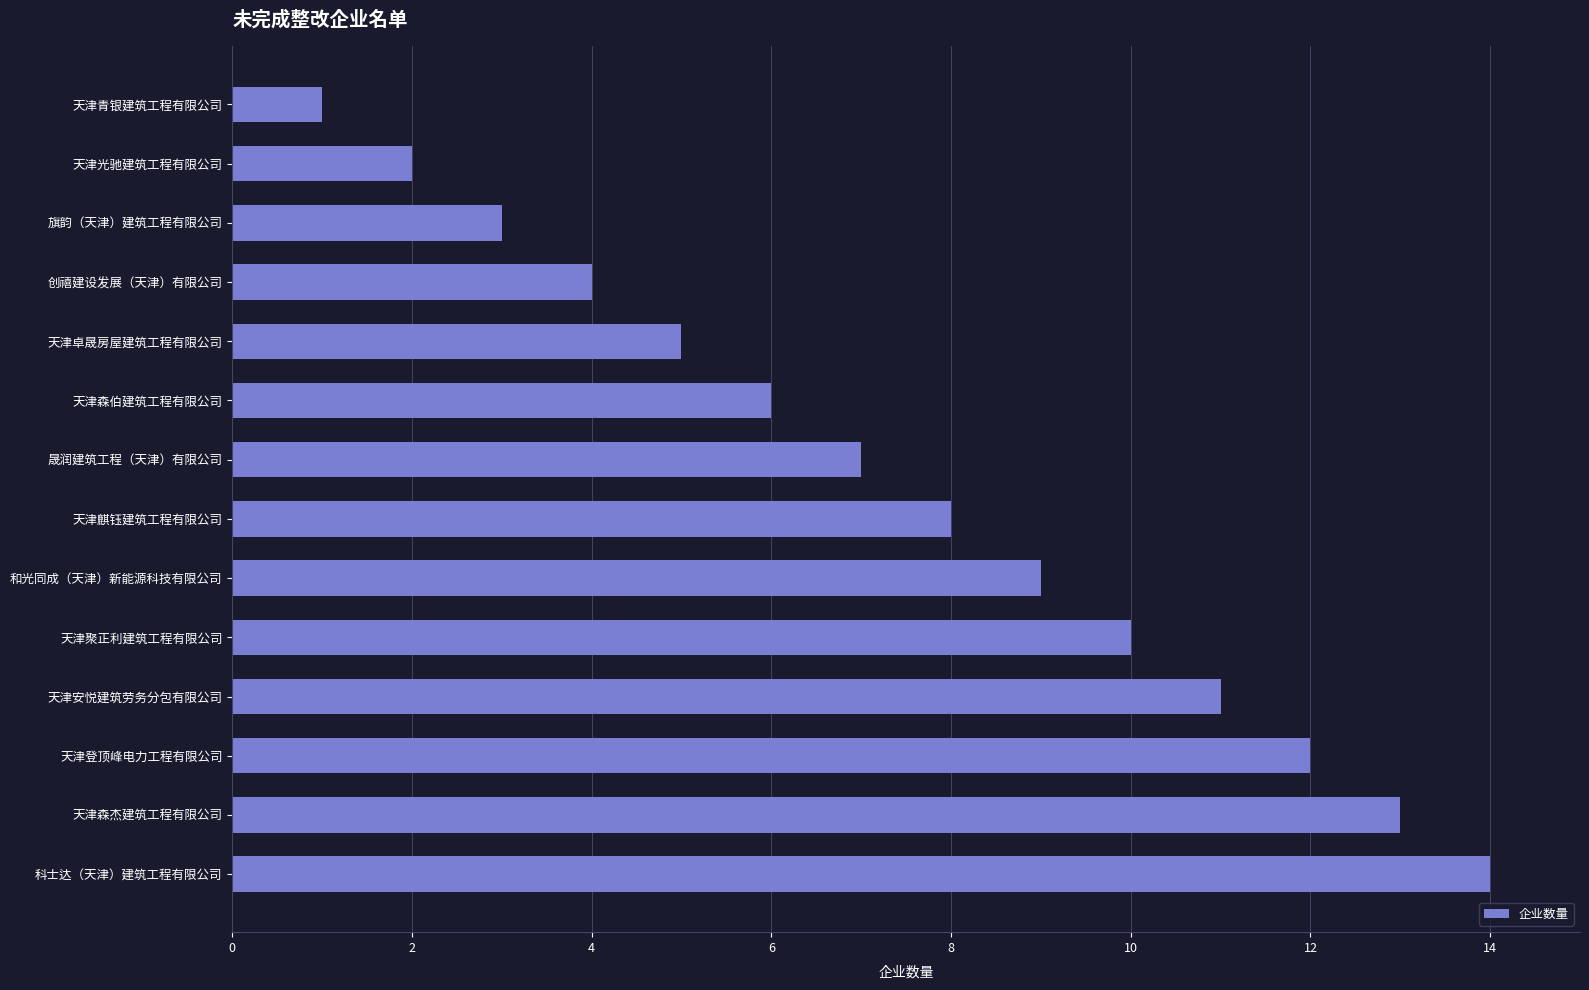

The chart shows a value of 4 at 天津光驰建筑工程有限公司. True or false?

False